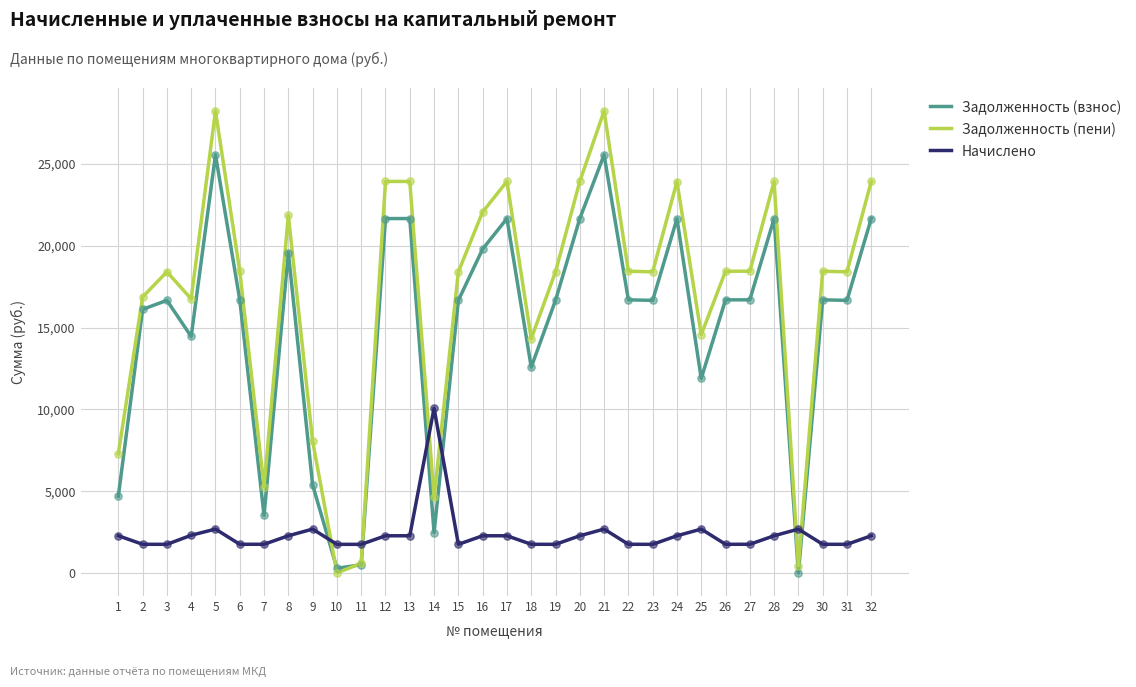

Which series changed the most between 4 and 29?

Задолженность (пени)